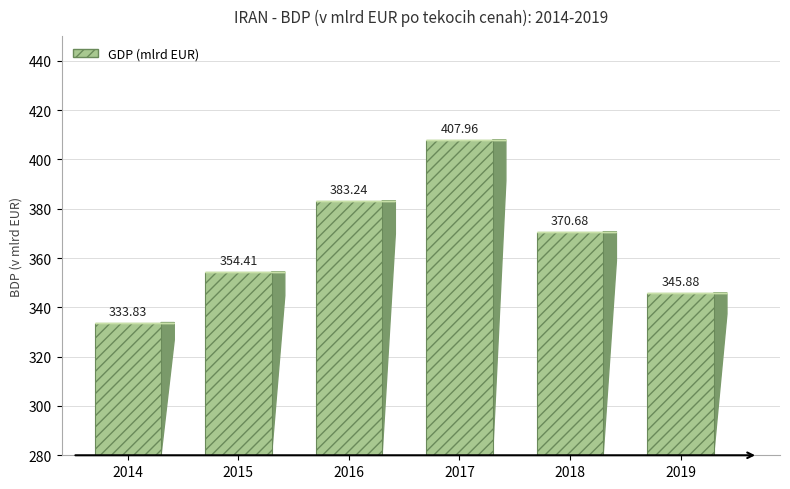

Which has a higher value, 2014 or 2016?

2016